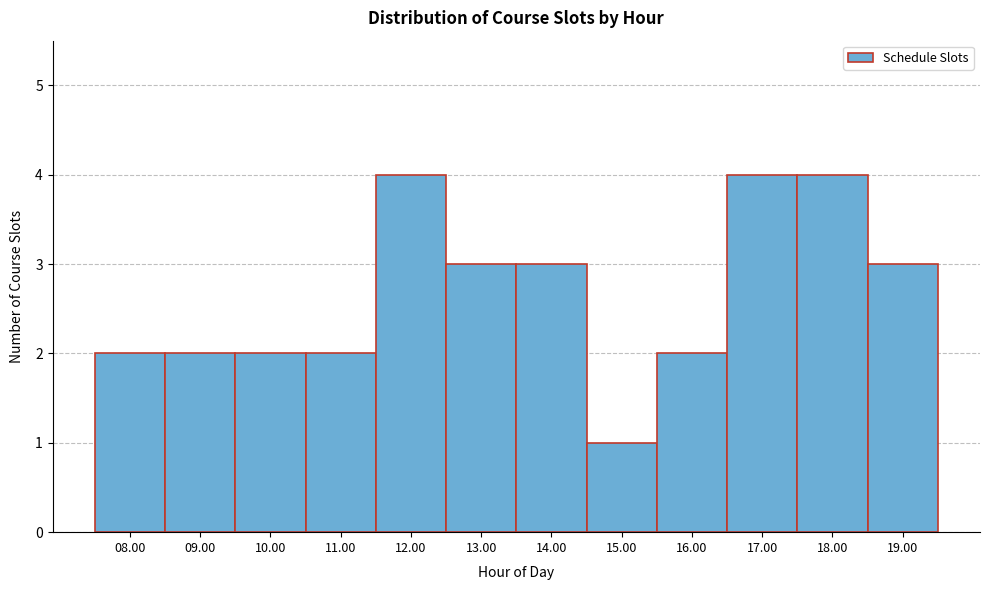

Reading left to right, transcribe all the data shown in this chart.

08.00=2	09.00=2	10.00=2	11.00=2	12.00=4	13.00=3	14.00=3	15.00=1	16.00=2	17.00=4	18.00=4	19.00=3